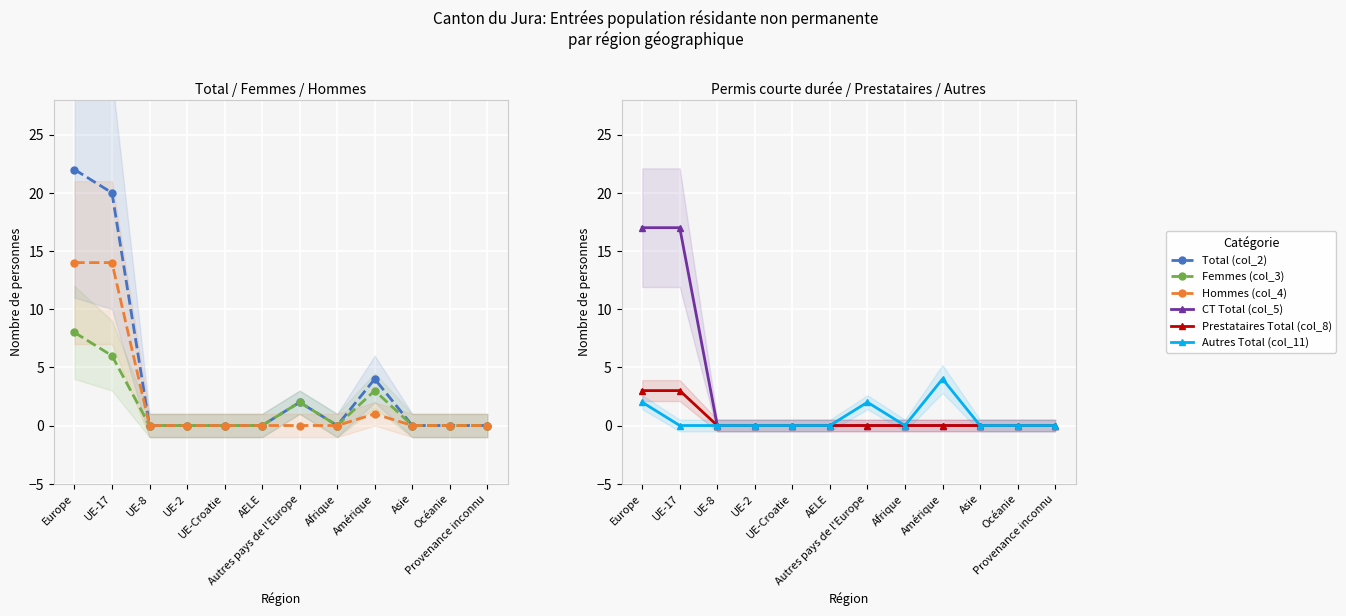

What is the value of the Prestataires Total (col_8) point at the 1st from the left?

3